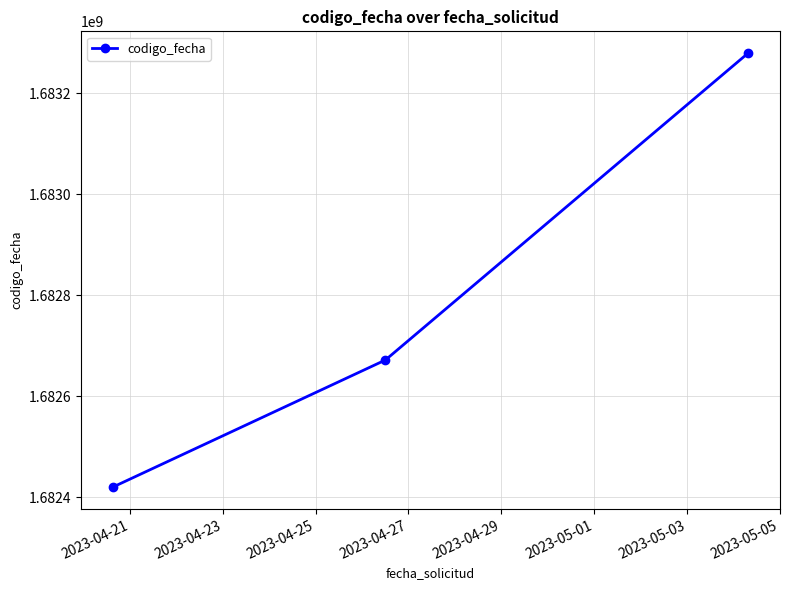

How many lines are shown in the chart?

1